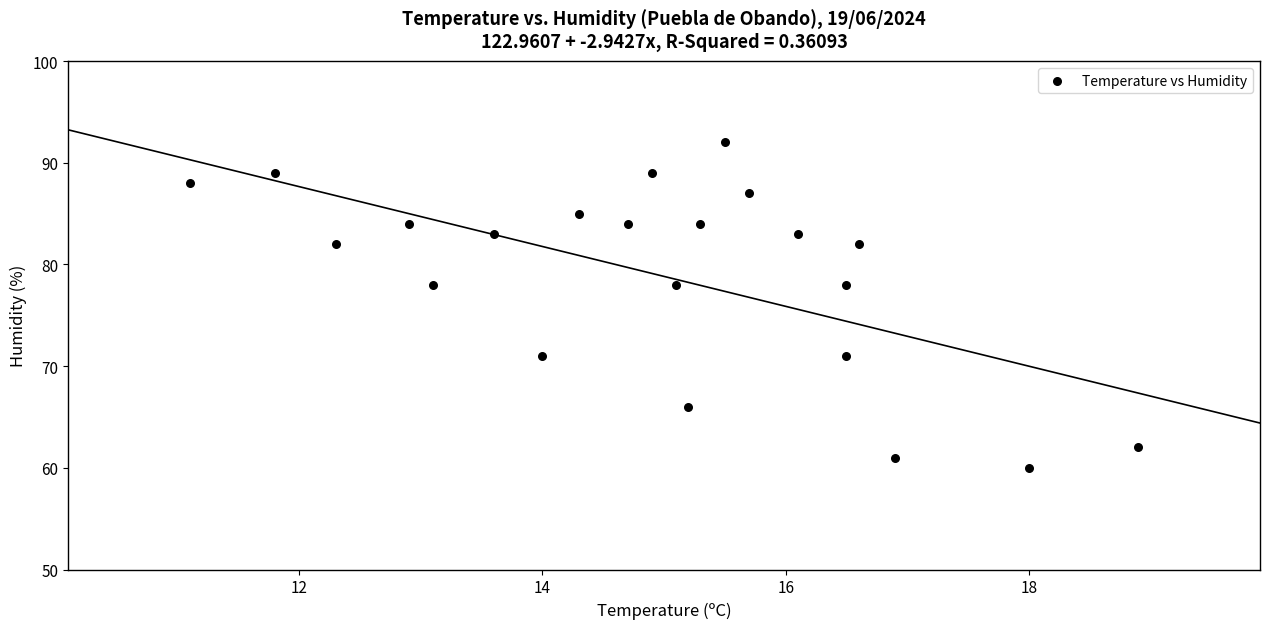

What is the range of Y values (max minus min)?

32